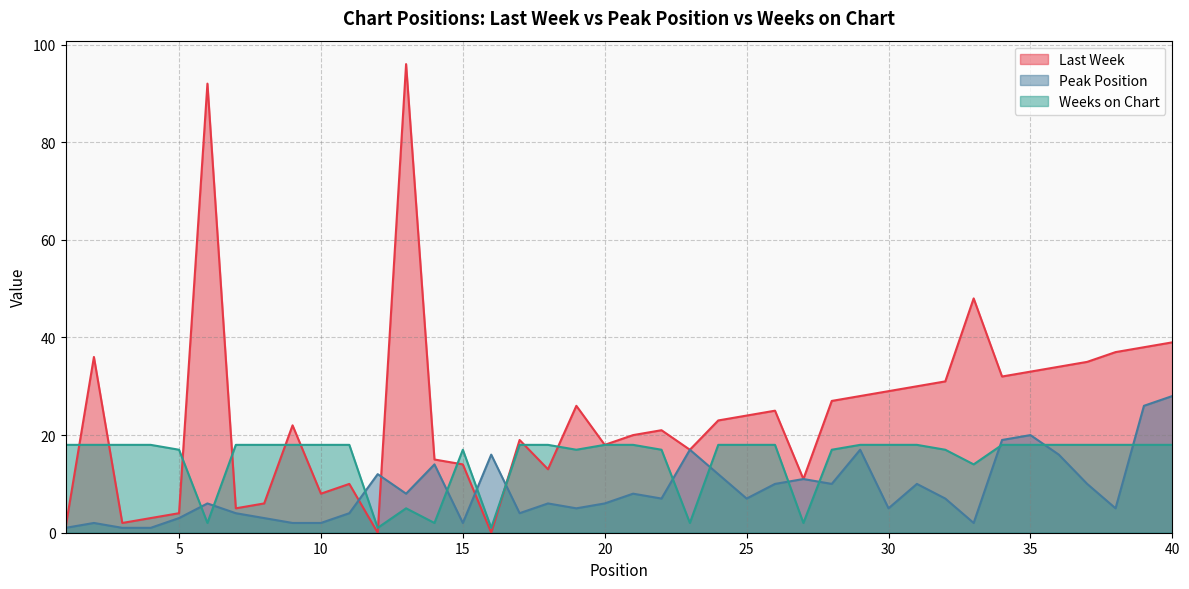

Is the value of Peak Position at 6 greater than the value of Last Week at 11?

No